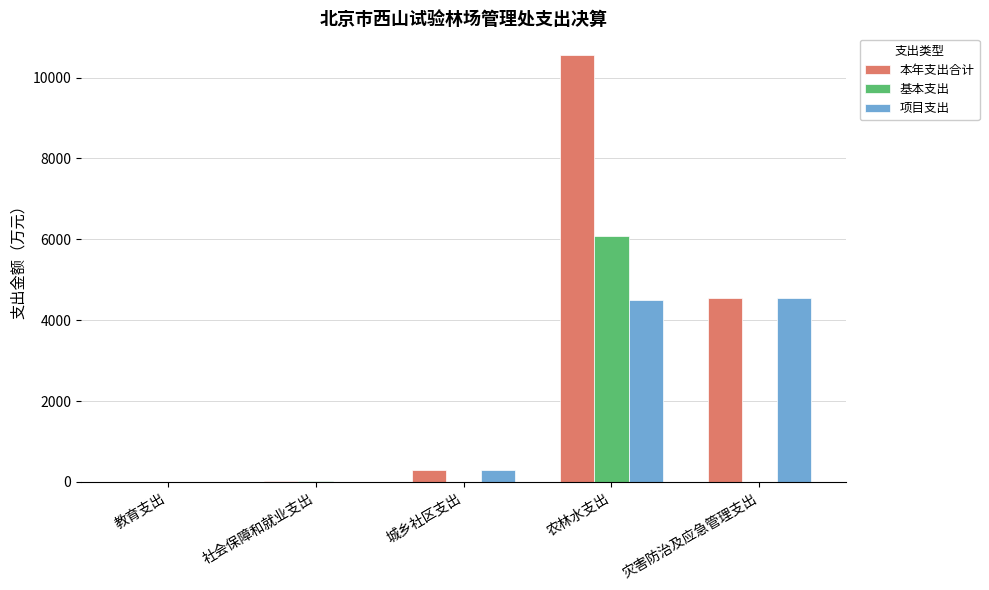

Which series has the largest total across all categories?

本年支出合计